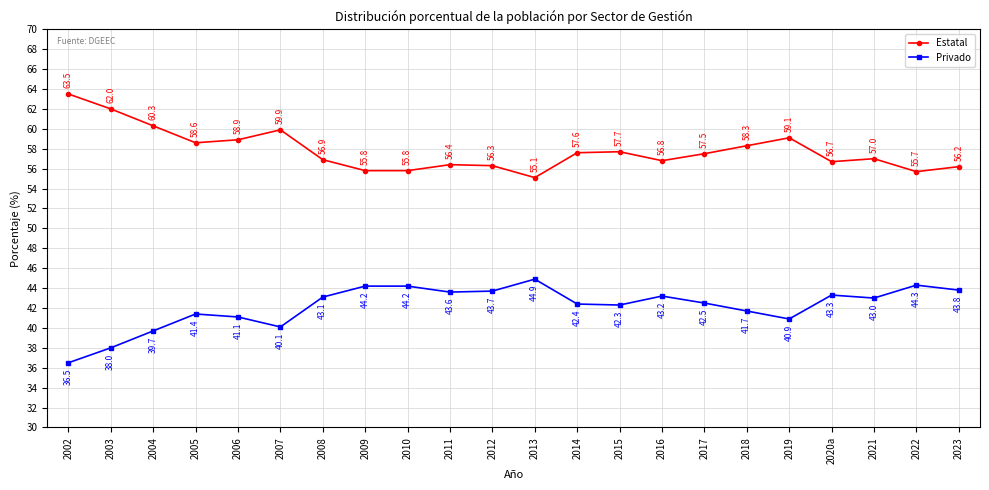

At which label does Privado first exceed 43?

2008